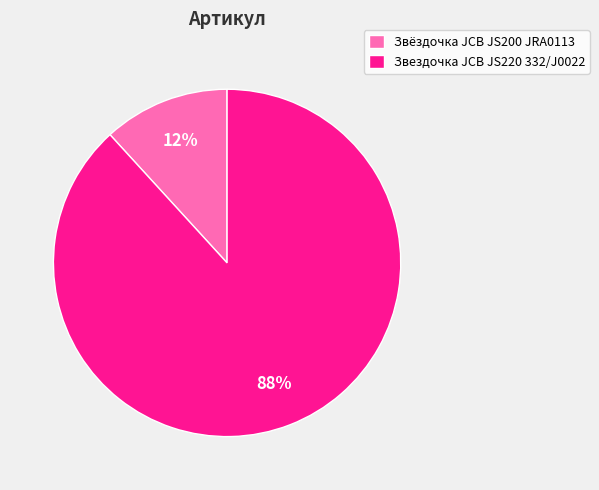

Is there any slice that represents more than half of the pie?

Yes